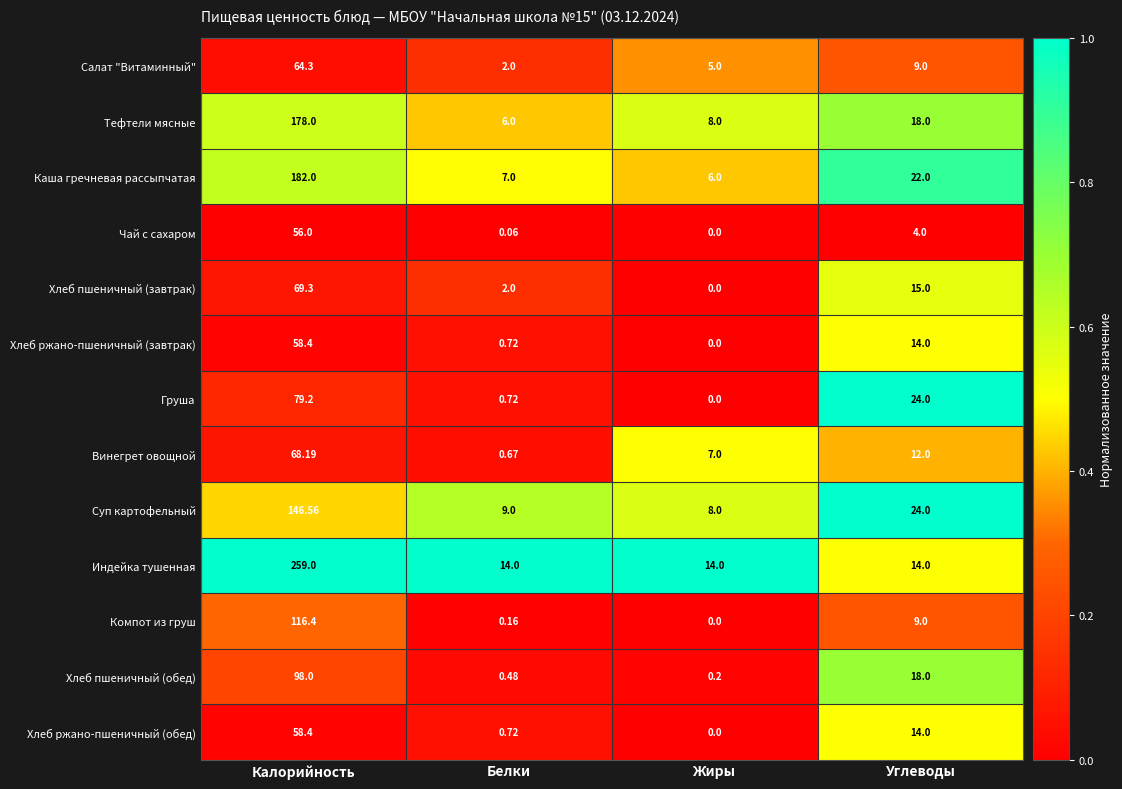

Which series has the largest range (max minus min)?

Индейка тушенная